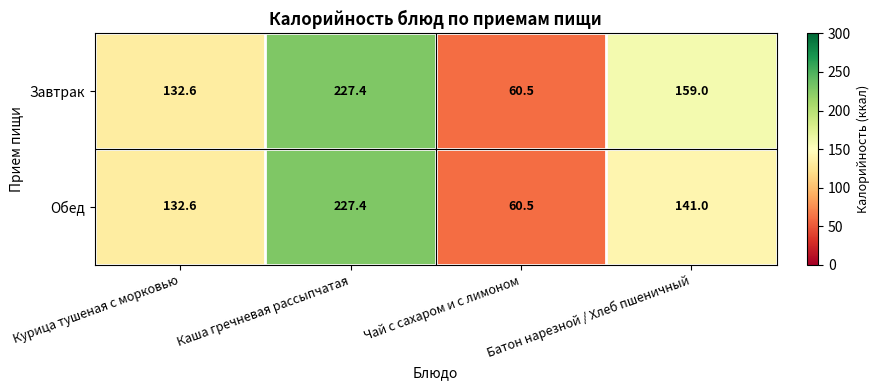

The value of Обед at Каша гречневая рассыпчатая is 227.4. True or false?

True